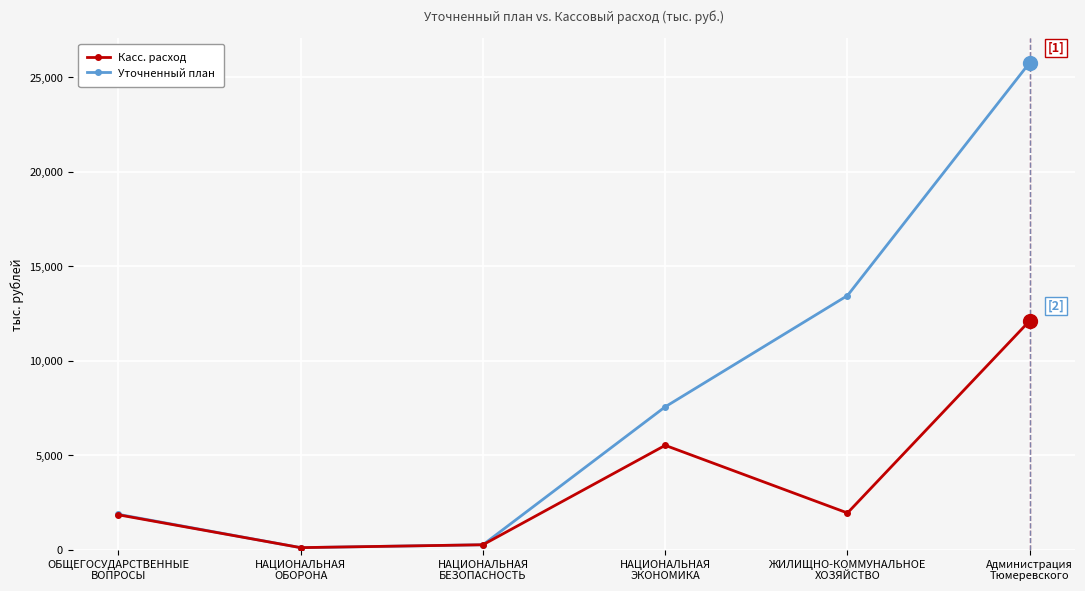

What is the greatest value displayed?

25773.4